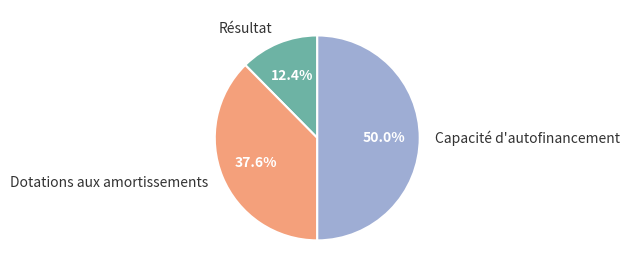

Between Résultat and Dotations aux amortissements, which is larger?

Dotations aux amortissements